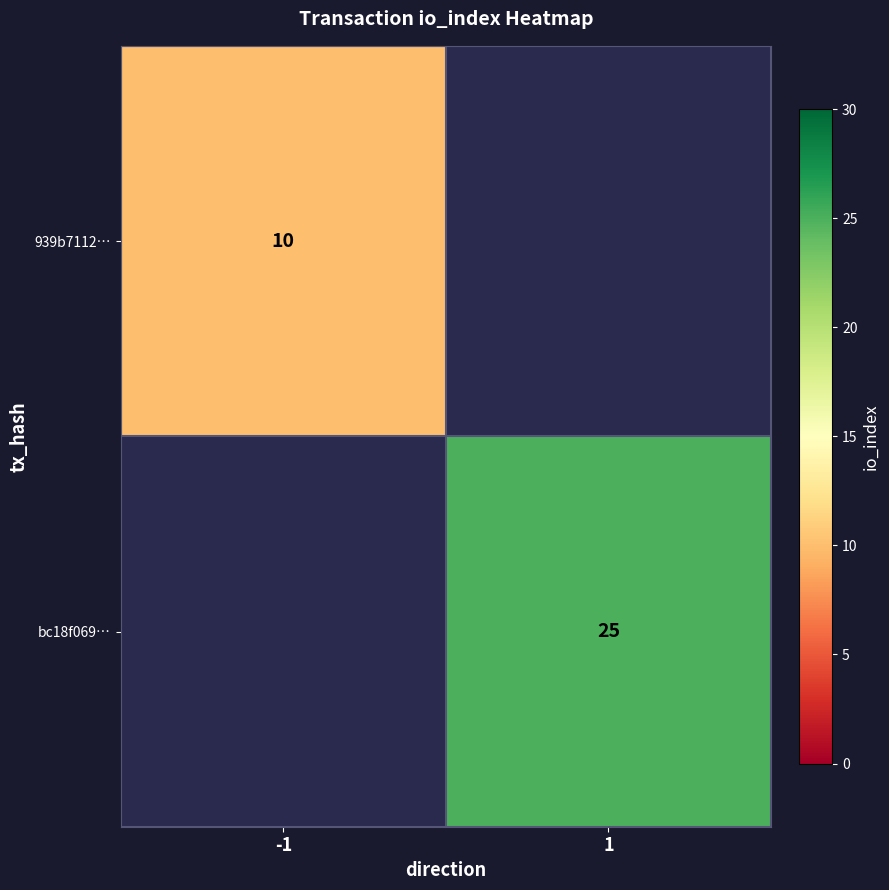

Is it true that 939b7112… equals 18 at -1?

False